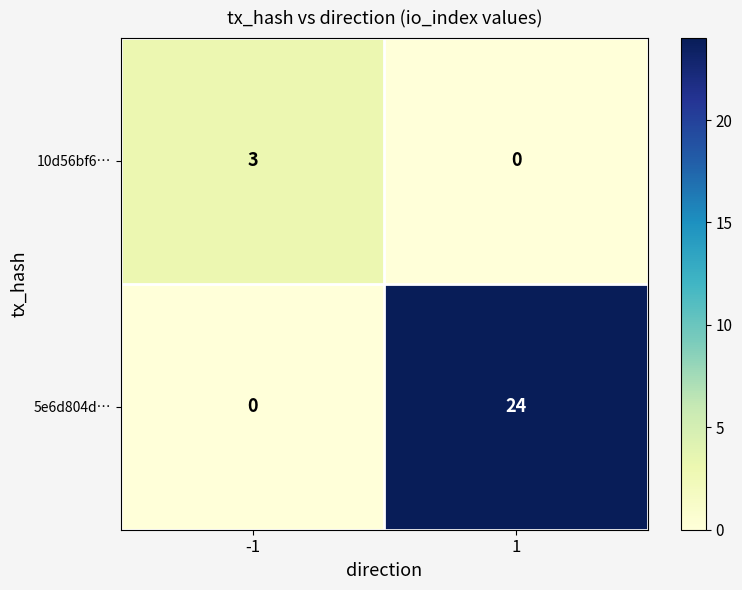

What is the total value across all series at -1?

3